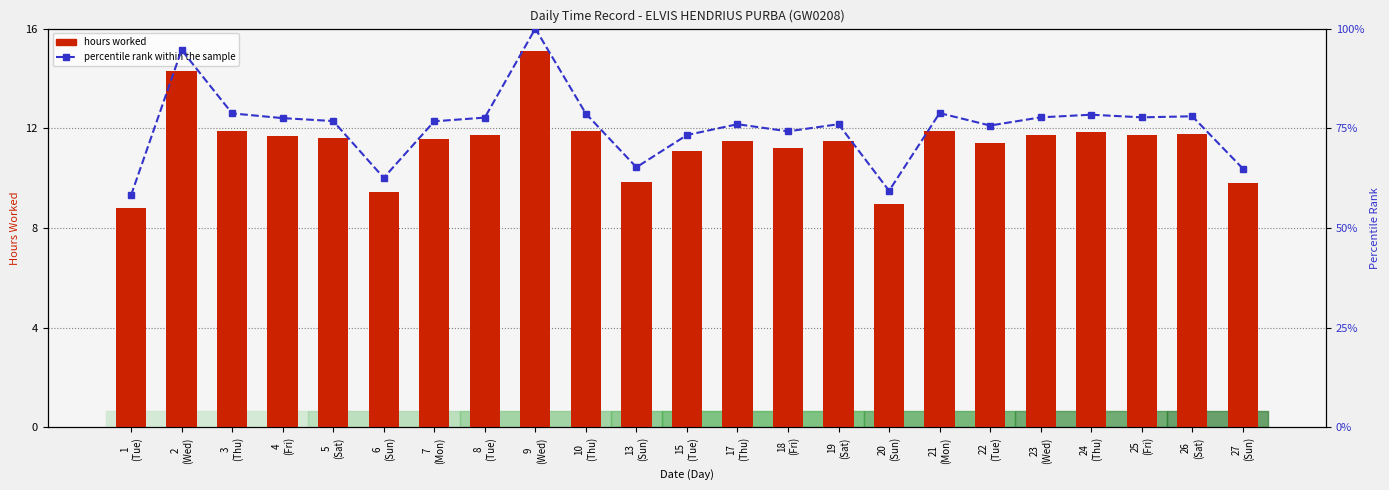

What is the total value across all series at 9
(Wed)?

115.1